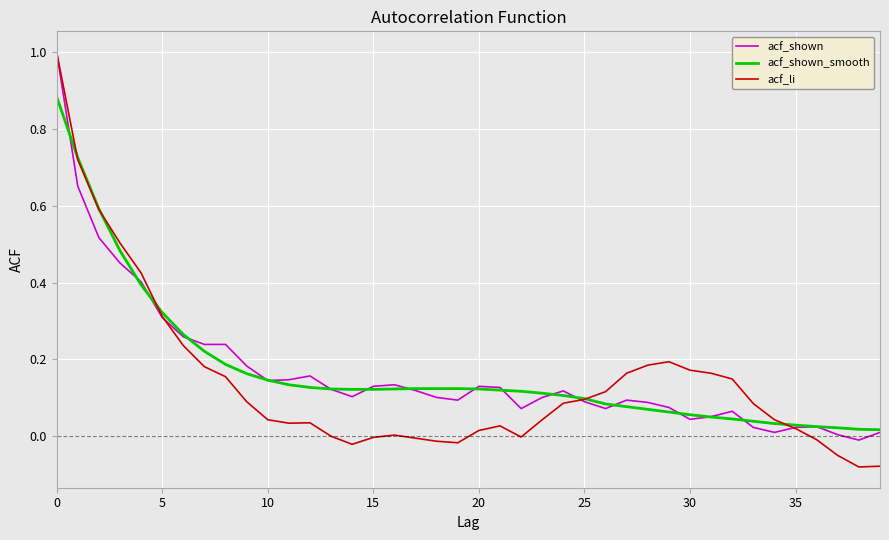

What is the maximum value shown in the chart?

1.0